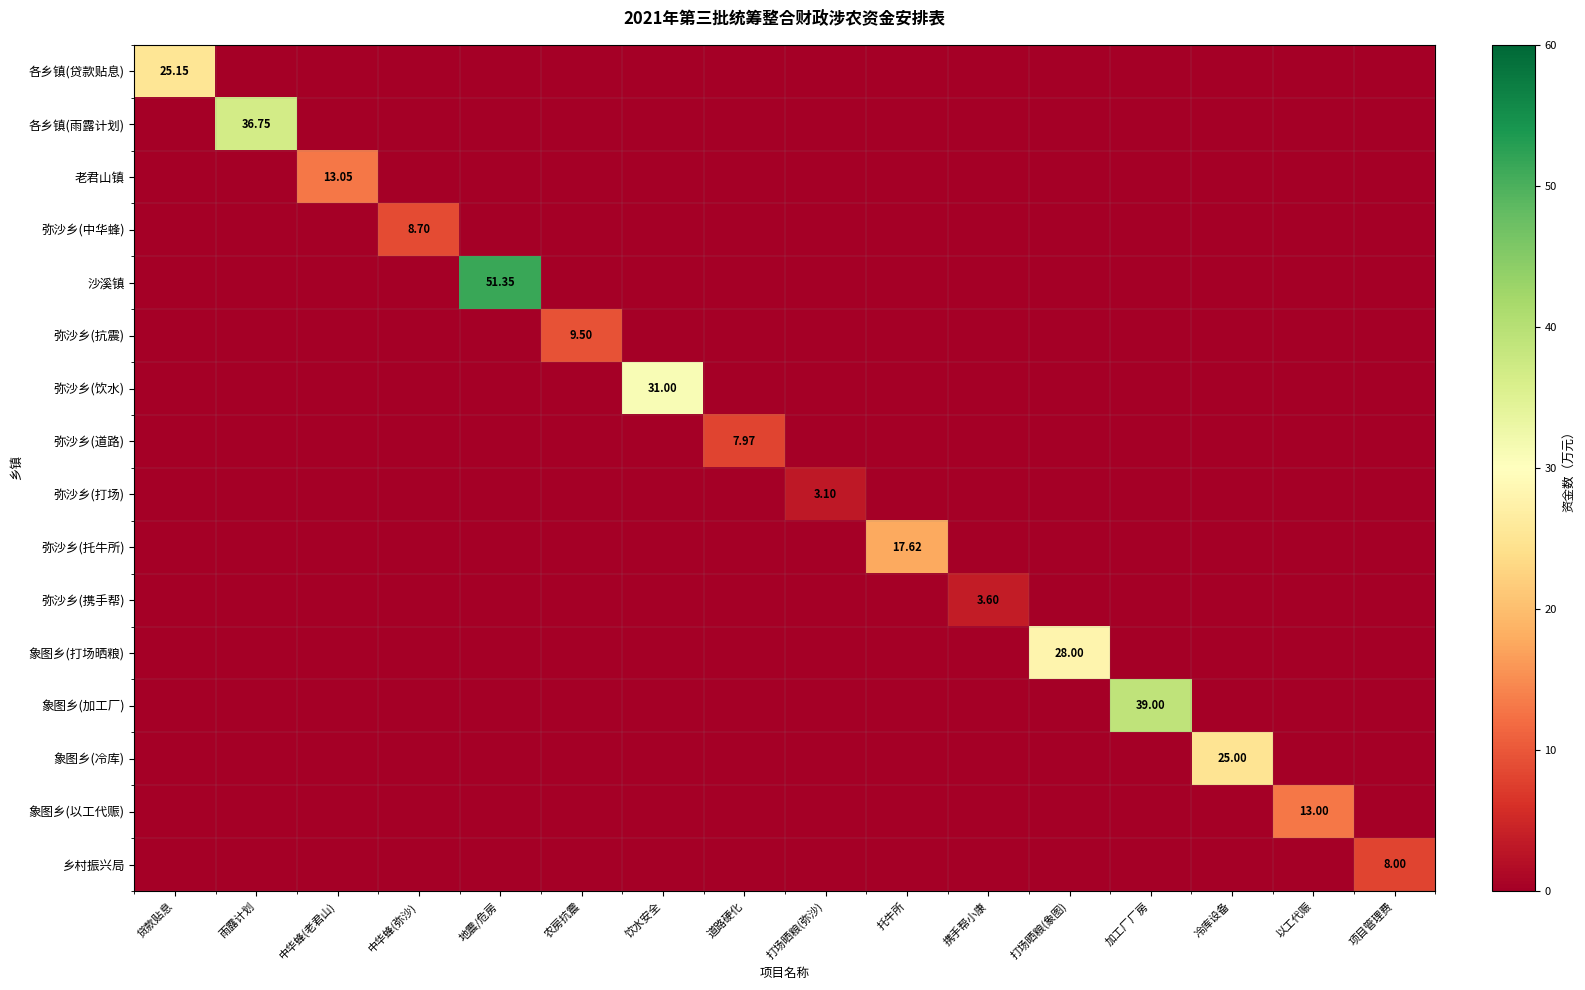

How many positive values does the 各乡镇(雨露计划) series have?

1